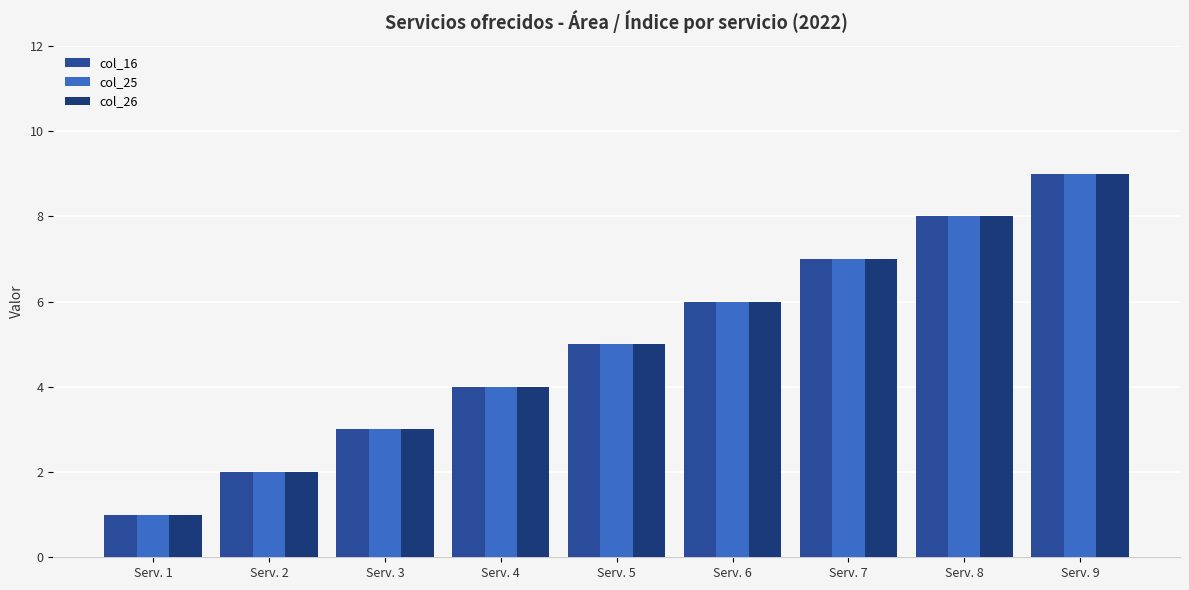

How many data points does each series have?

9